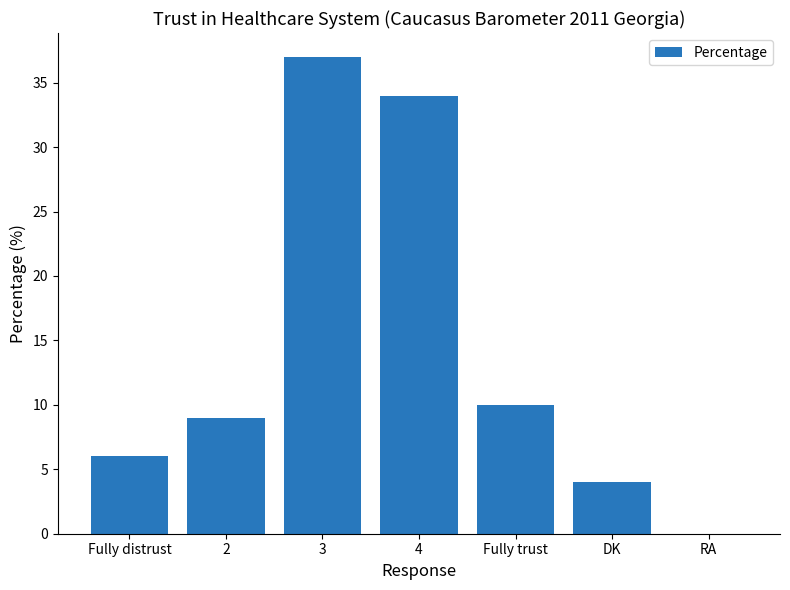

Reading right to left, transcribe all the data shown in this chart.

RA=0	DK=4	Fully trust=10	4=34	3=37	2=9	Fully distrust=6